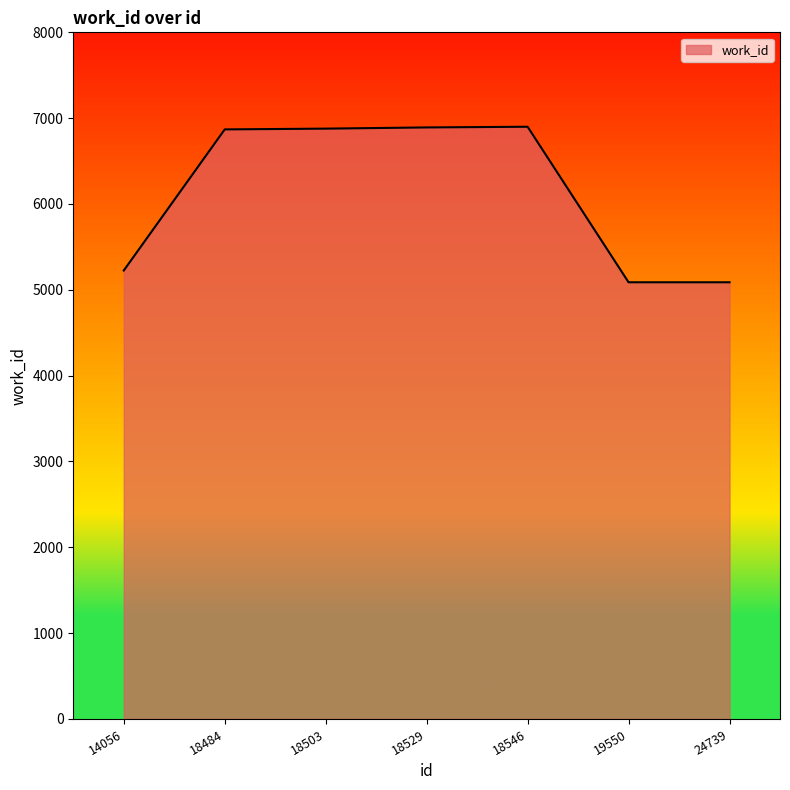

What is the smallest value displayed?

5088